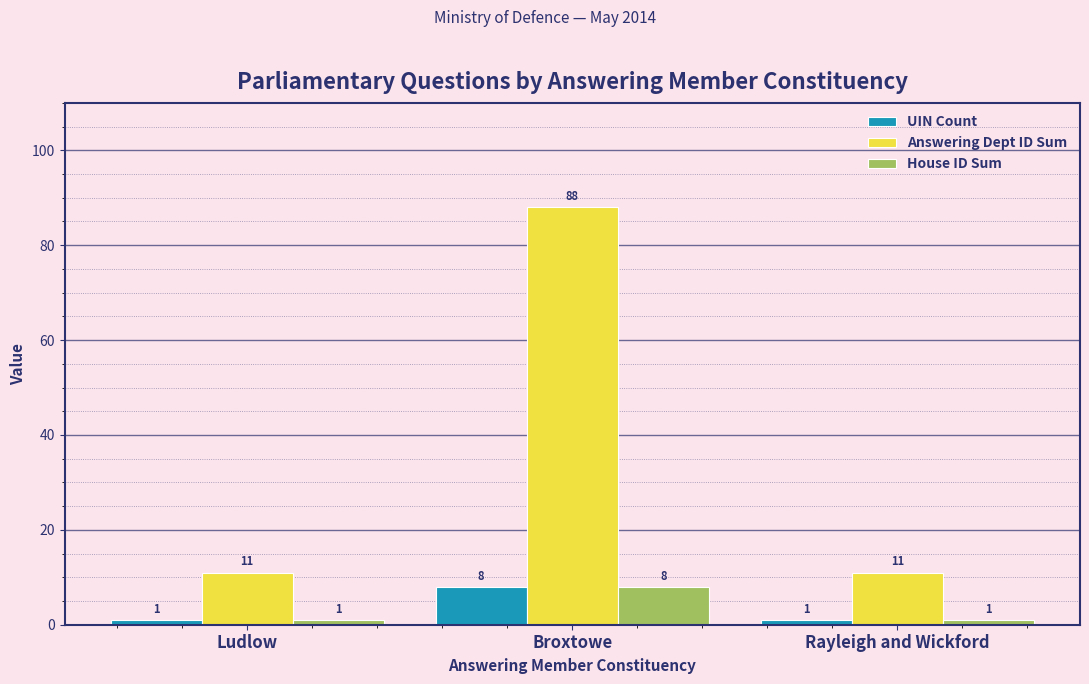

Reading left to right, what are all the values shown in this chart?

UIN Count: Ludlow=1	Broxtowe=8	Rayleigh and Wickford=1
Answering Dept ID Sum: Ludlow=11	Broxtowe=88	Rayleigh and Wickford=11
House ID Sum: Ludlow=1	Broxtowe=8	Rayleigh and Wickford=1